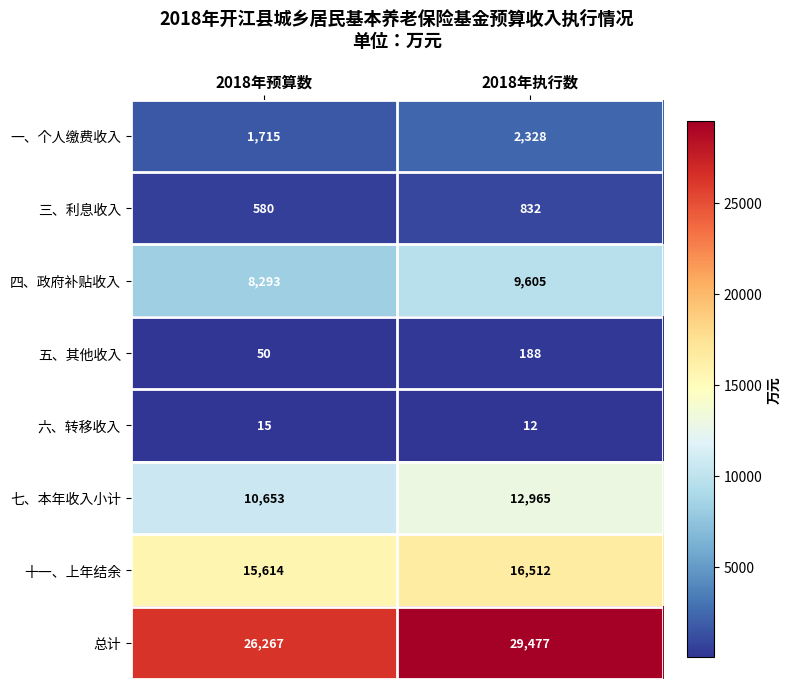

Where is 三、利息收入 nearest to the value 706?

2018年预算数